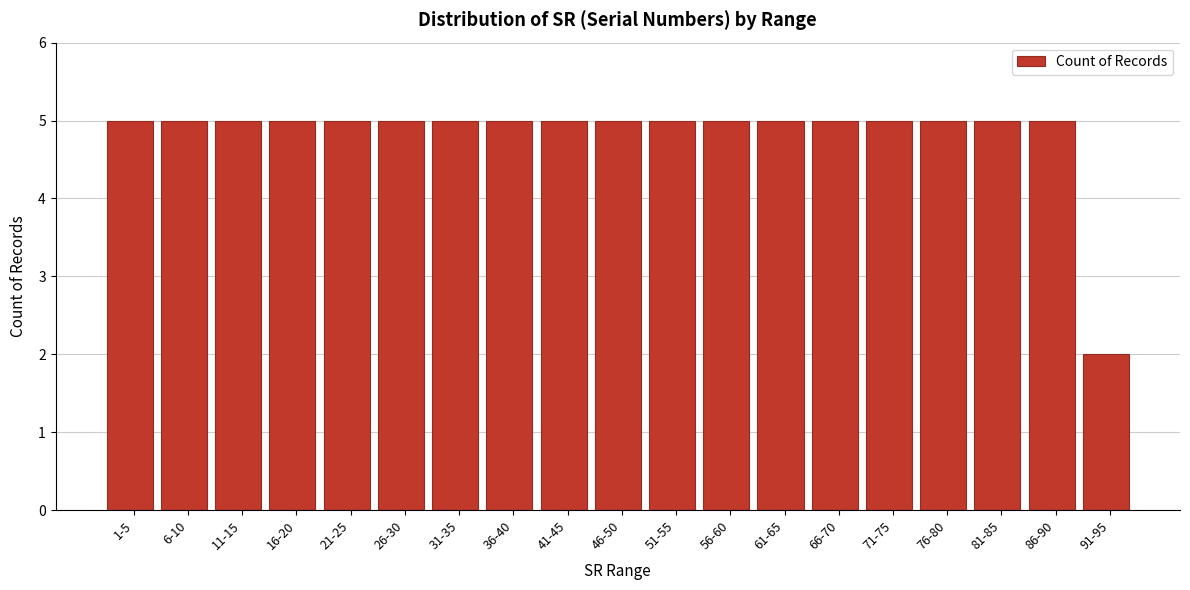

Reading left to right, transcribe all the data shown in this chart.

5	5	5	5	5	5	5	5	5	5	5	5	5	5	5	5	5	5	2